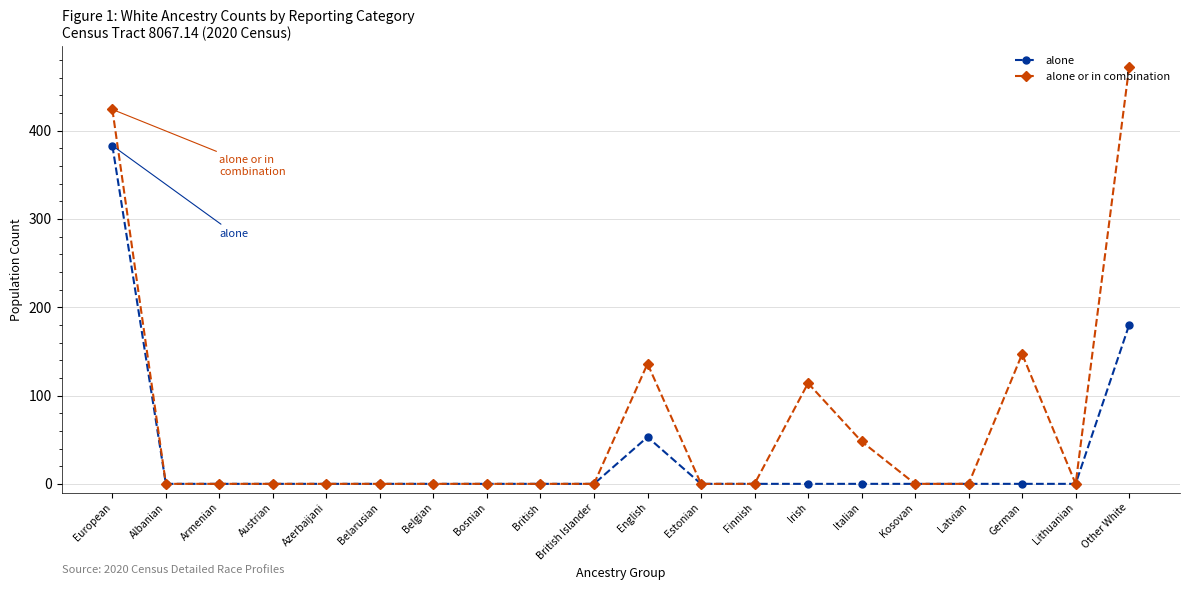

What position from the left is Other White?

20